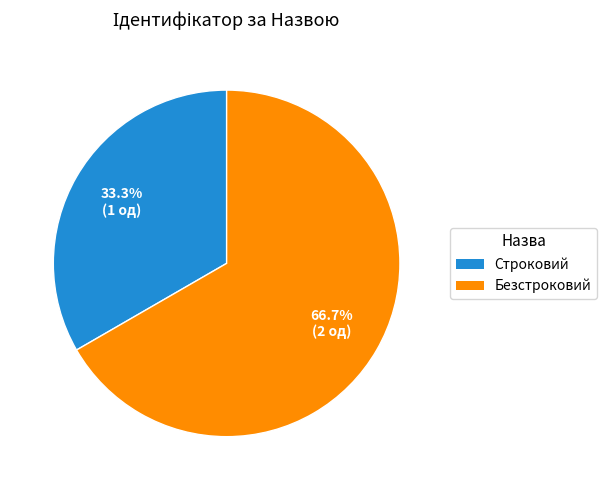

What is the ratio of the value at Строковий to the value at Безстроковий?

0.5